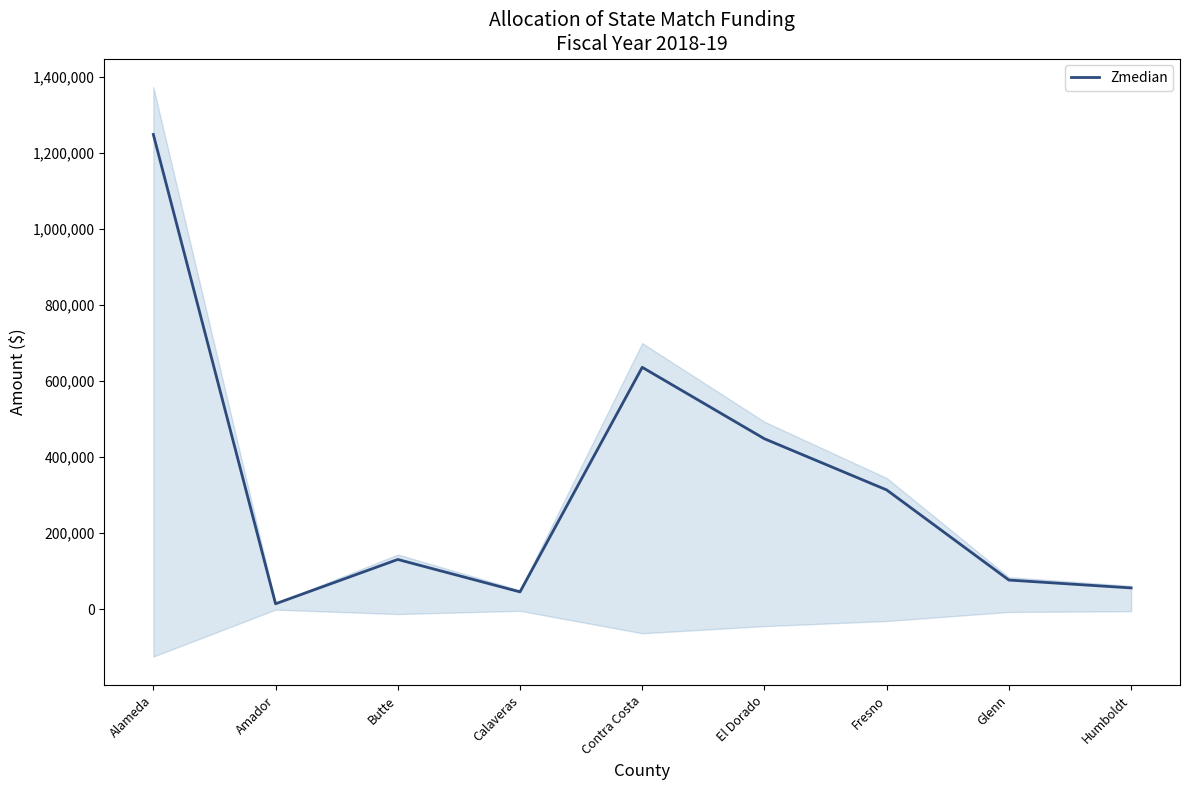

Which has a higher value, Butte or Alameda?

Alameda